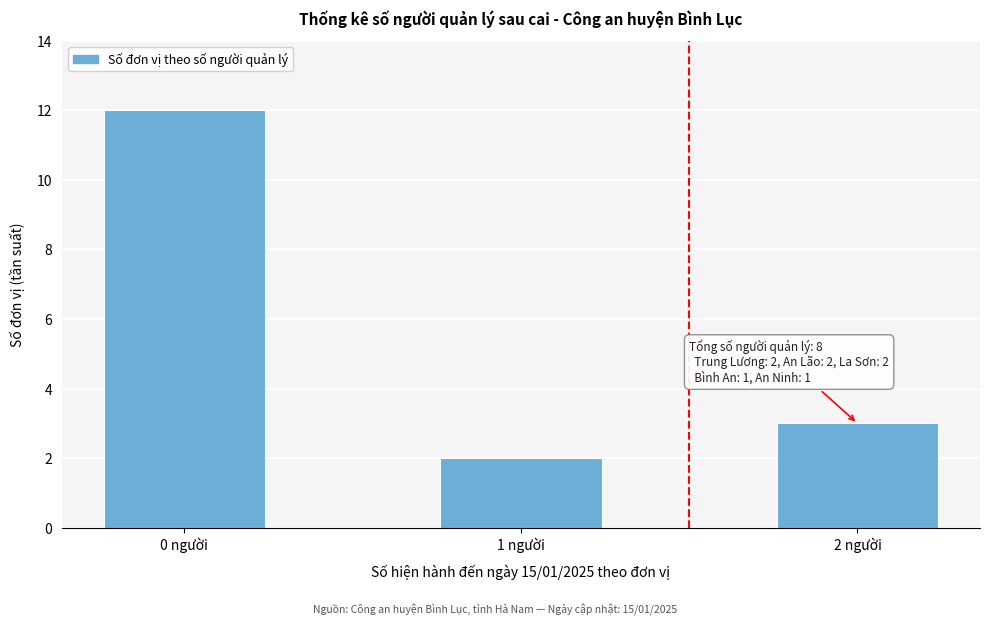

Reading left to right, extract all data points from this chart.

12	2	3